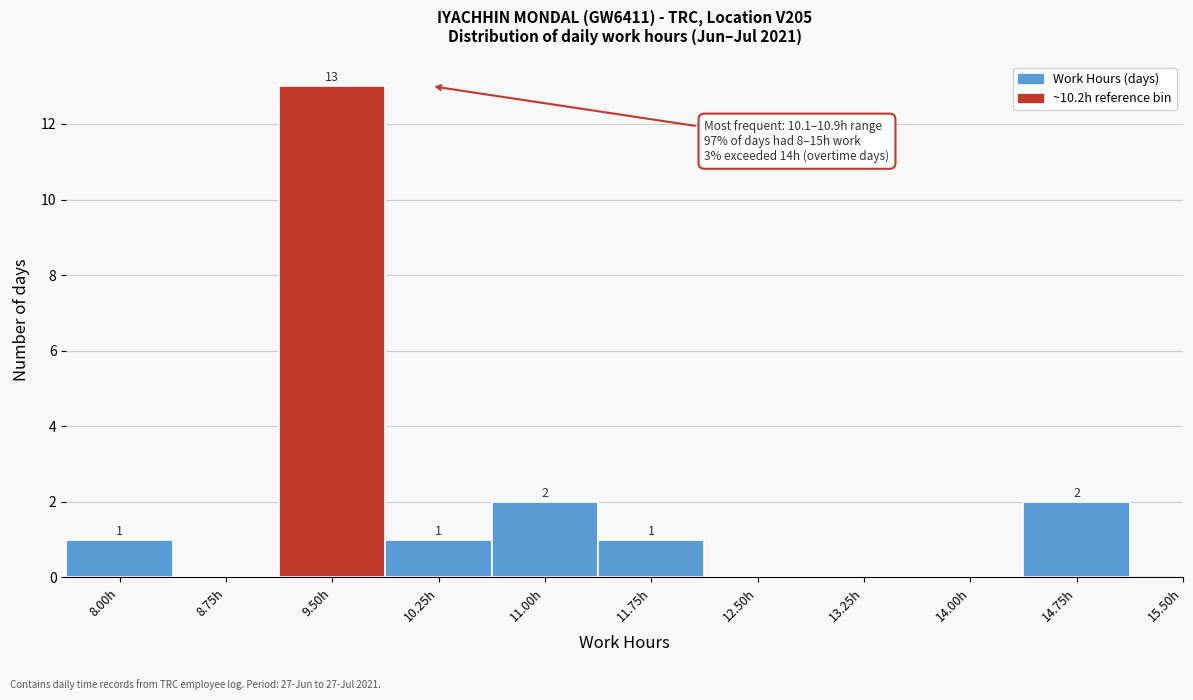

Reading left to right, list all the values displayed in this chart.

8.00h=1	8.75h=0	9.50h=13	10.25h=1	11.00h=2	11.75h=1	12.50h=0	13.25h=0	14.00h=0	14.75h=2